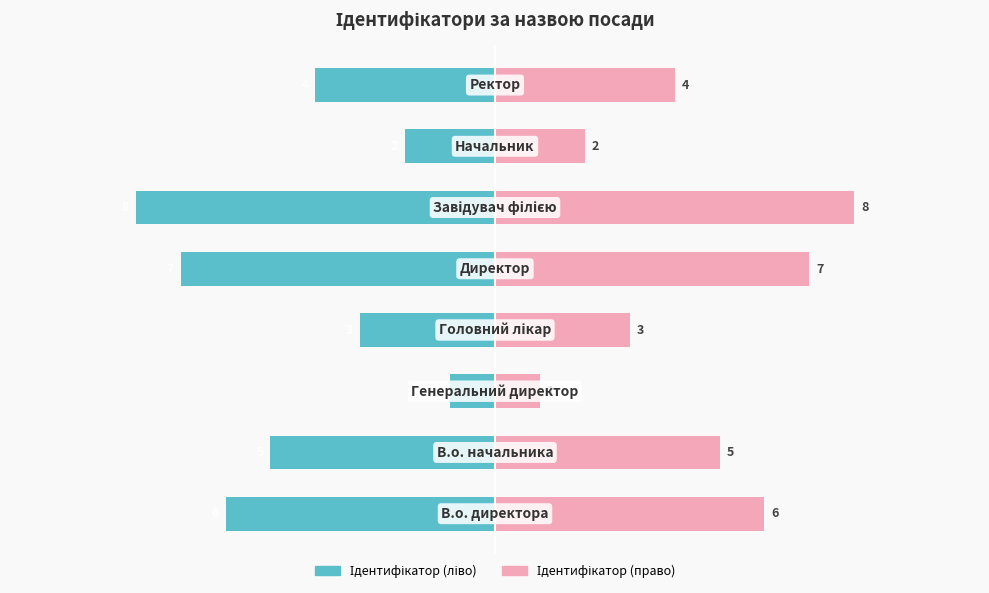

Are the bars grouped side by side (vs. stacked)?

Yes